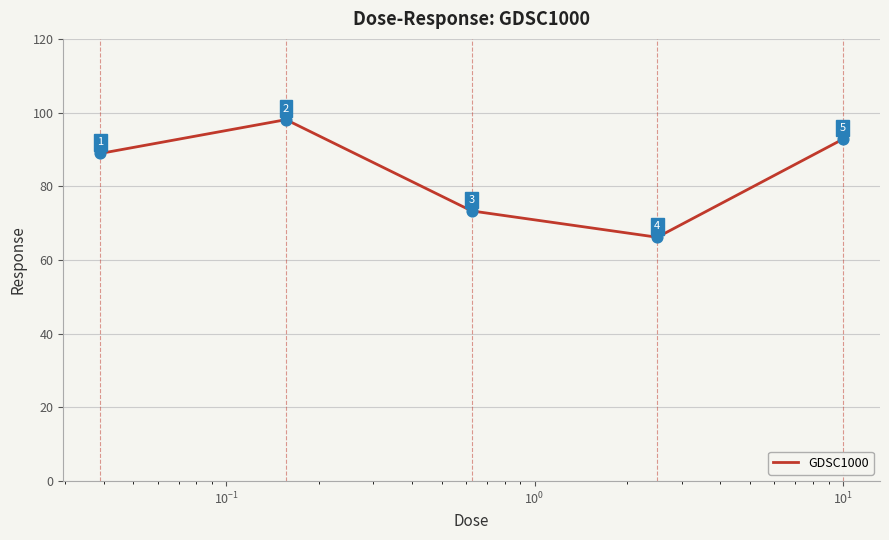

What is the smallest value displayed?

66.2